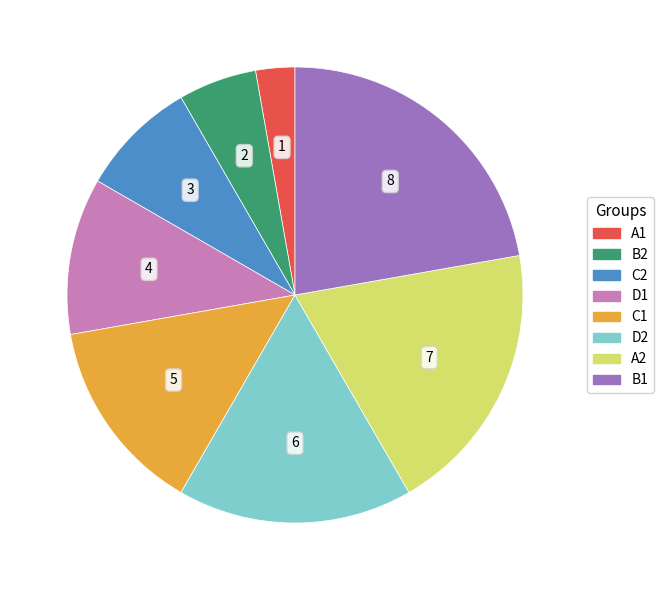

The B1 slice represents 36% of the pie. True or false?

False